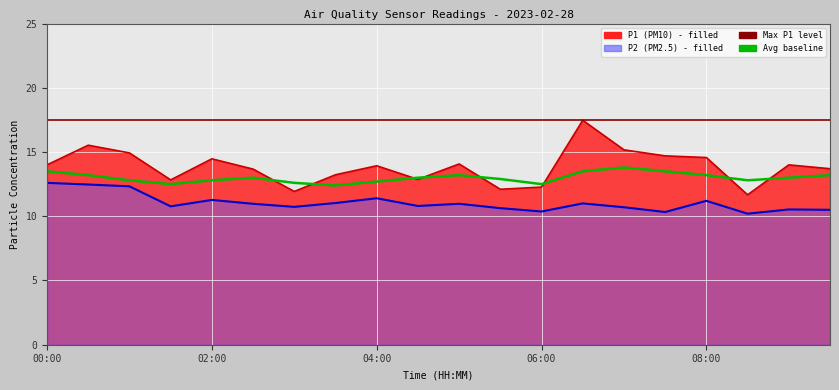

Is the value of P2 at 06:30 greater than the value of P1 at 02:00?

No